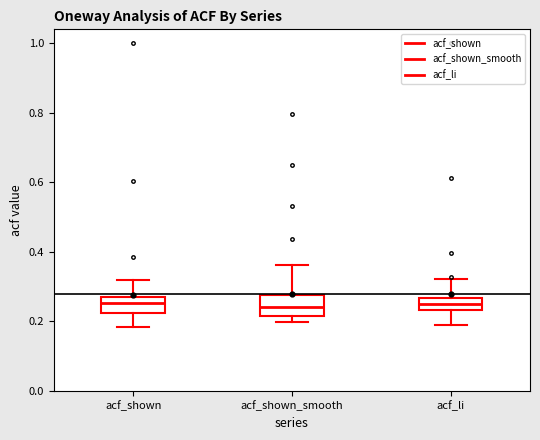

Reading left to right, read every box against the y-axis: the position of its median line, the range the box covers, and the ends of its whiskers. The values are not printed on the chart, so give them approximately, as read against the axis.

acf_shown: median 0.26, box 0.22 to 0.28, whiskers 0.18 to 0.32
acf_shown_smooth: median 0.24, box 0.22 to 0.28, whiskers 0.20 to 0.36
acf_li: median 0.26 (inside the box), box 0.24 to 0.26, whiskers 0.20 to 0.32